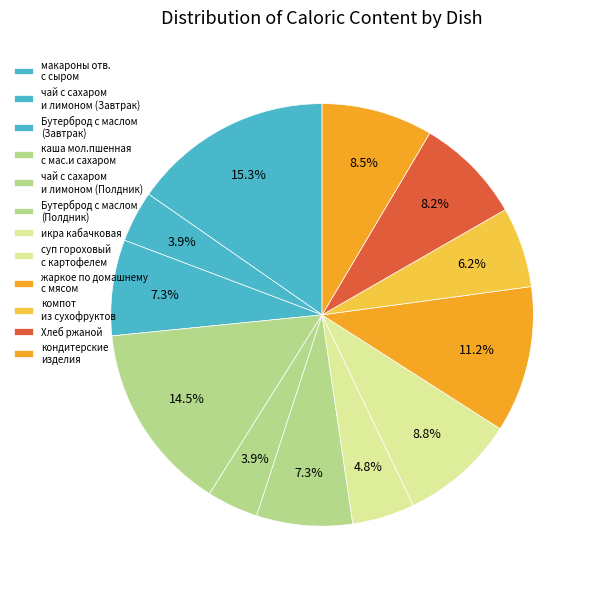

Does компот из сухофруктов represent more than half of the total?

No